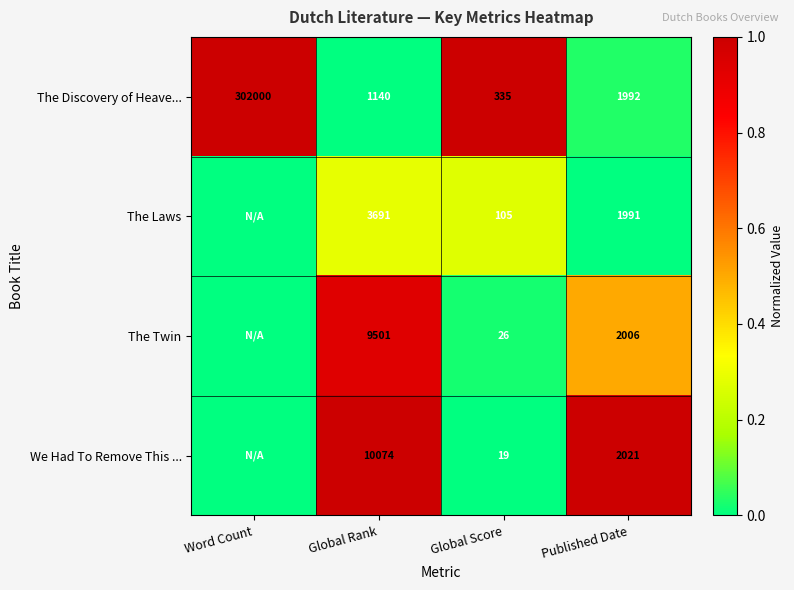

What is the total value across all series at Published Date?

8010